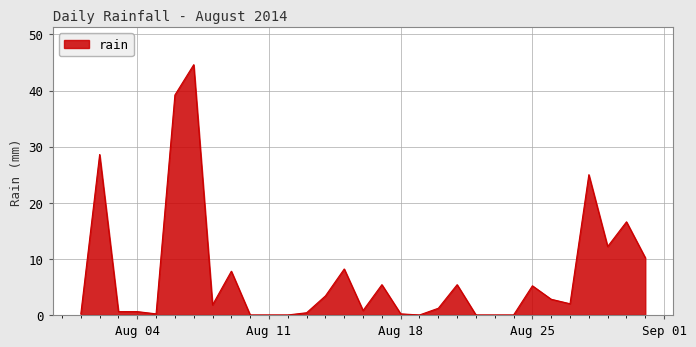

True or false: the data has more than 1 interior local peaks.

True